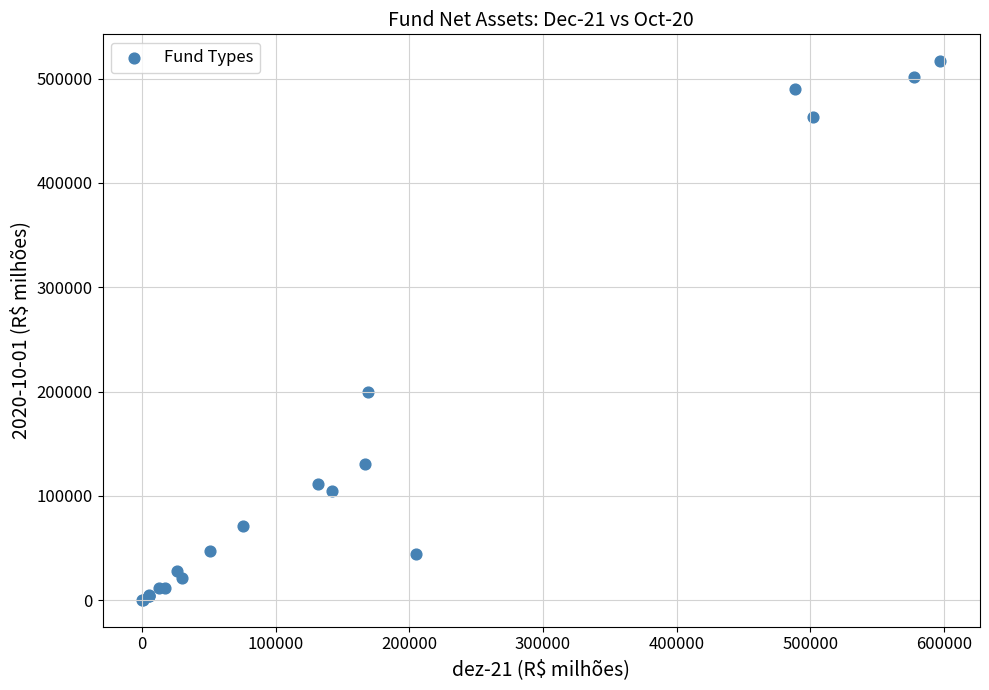

What Y value in the scatter plot is closest to 258528?

199297.1